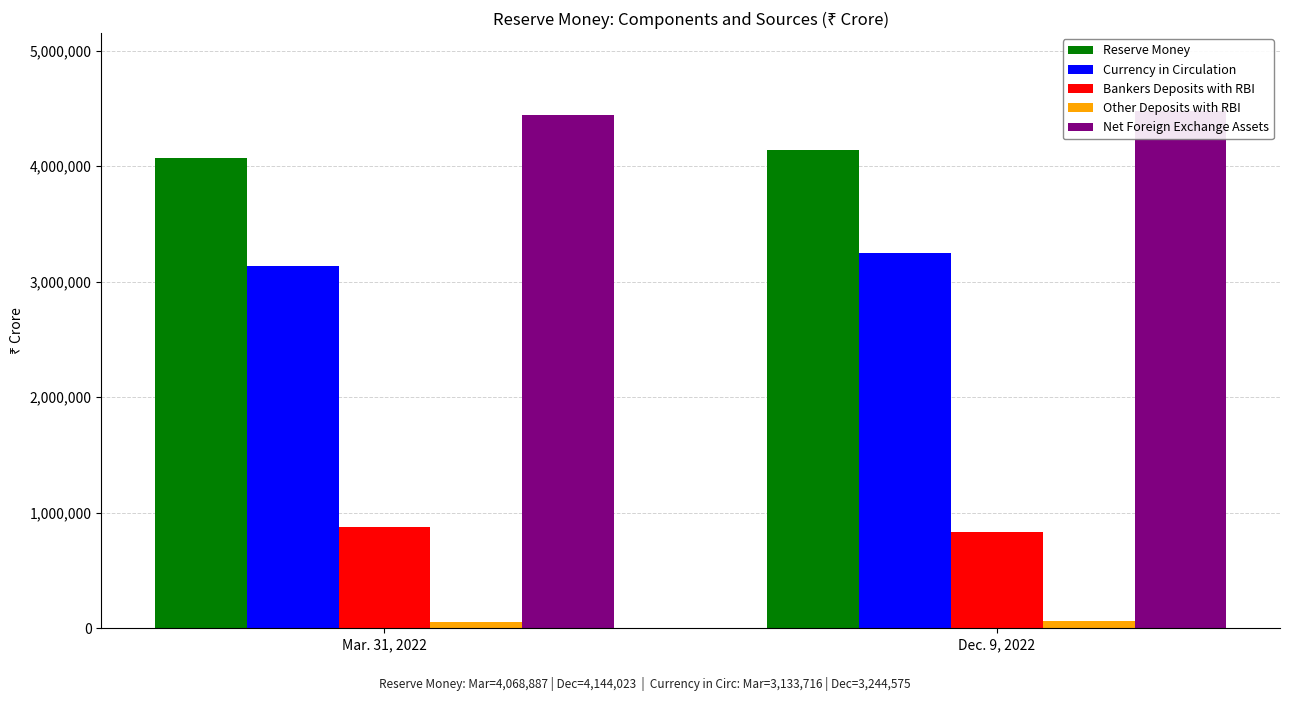

How many distinct data groups are displayed?

5